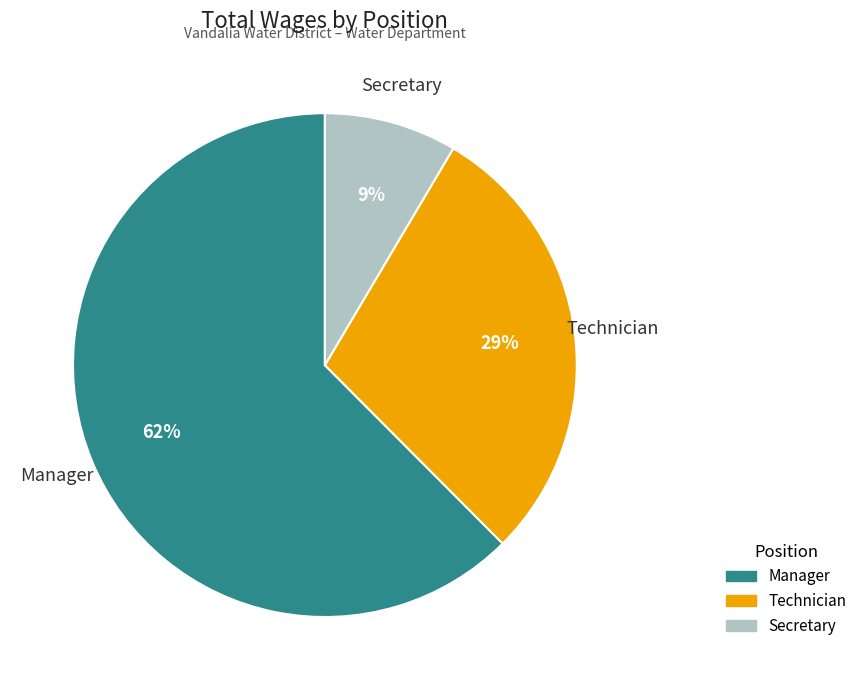

Which has a higher value, Technician or Manager?

Manager